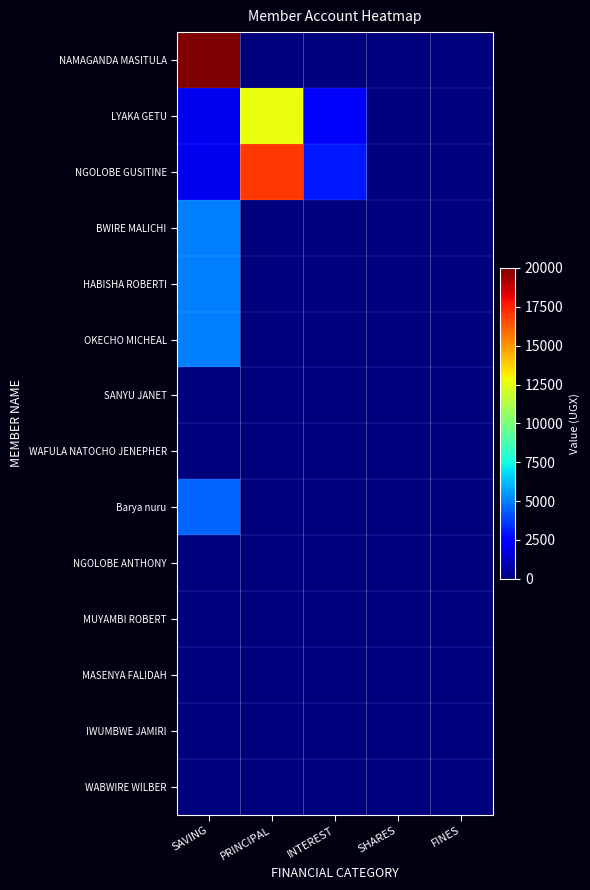

Count the number of categories in the chart.

5